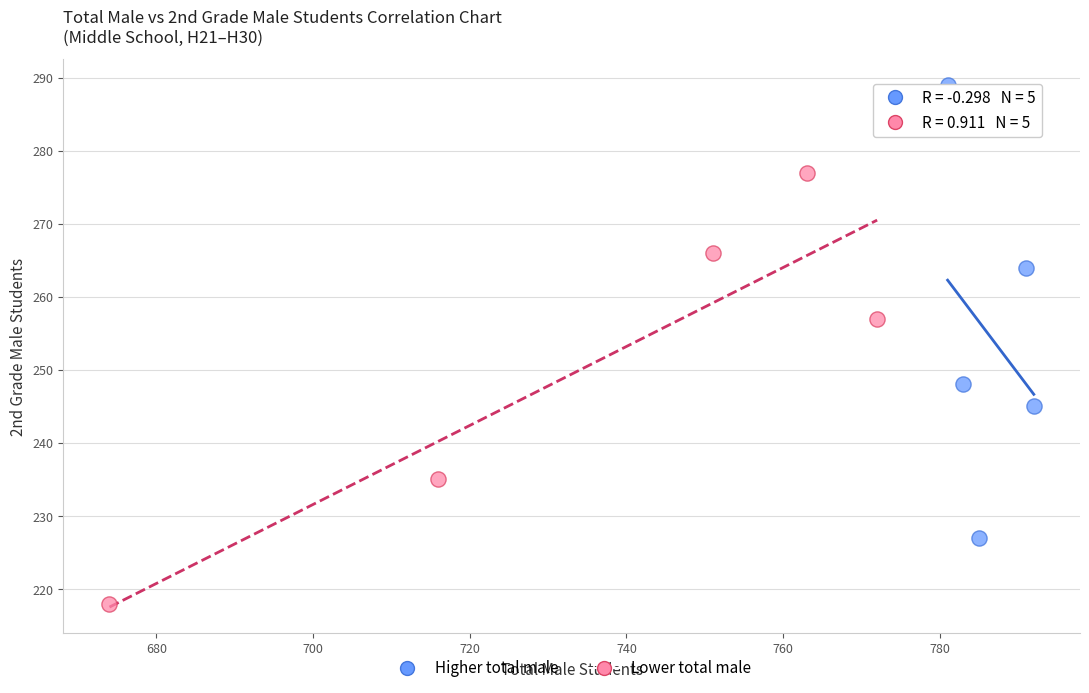

Which series contains the highest Y value?

Higher total male